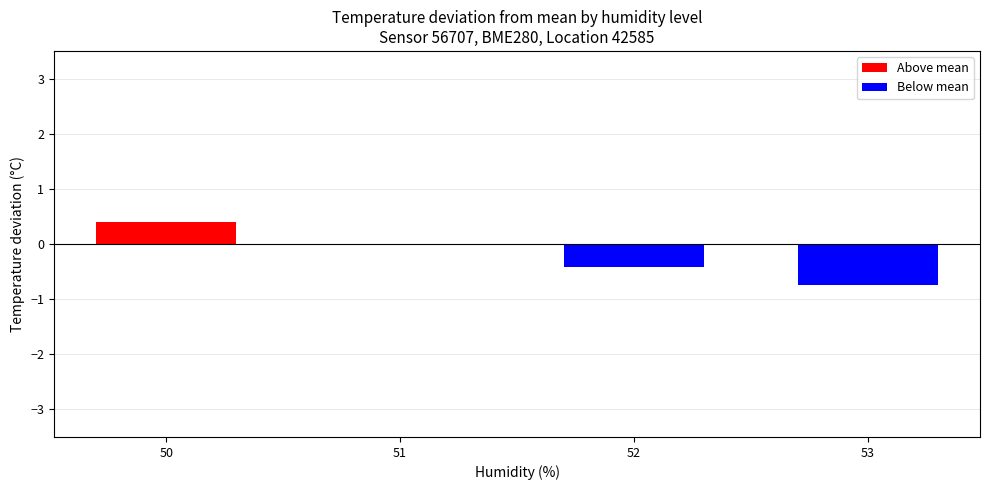

What is the sum of all values?

-0.8